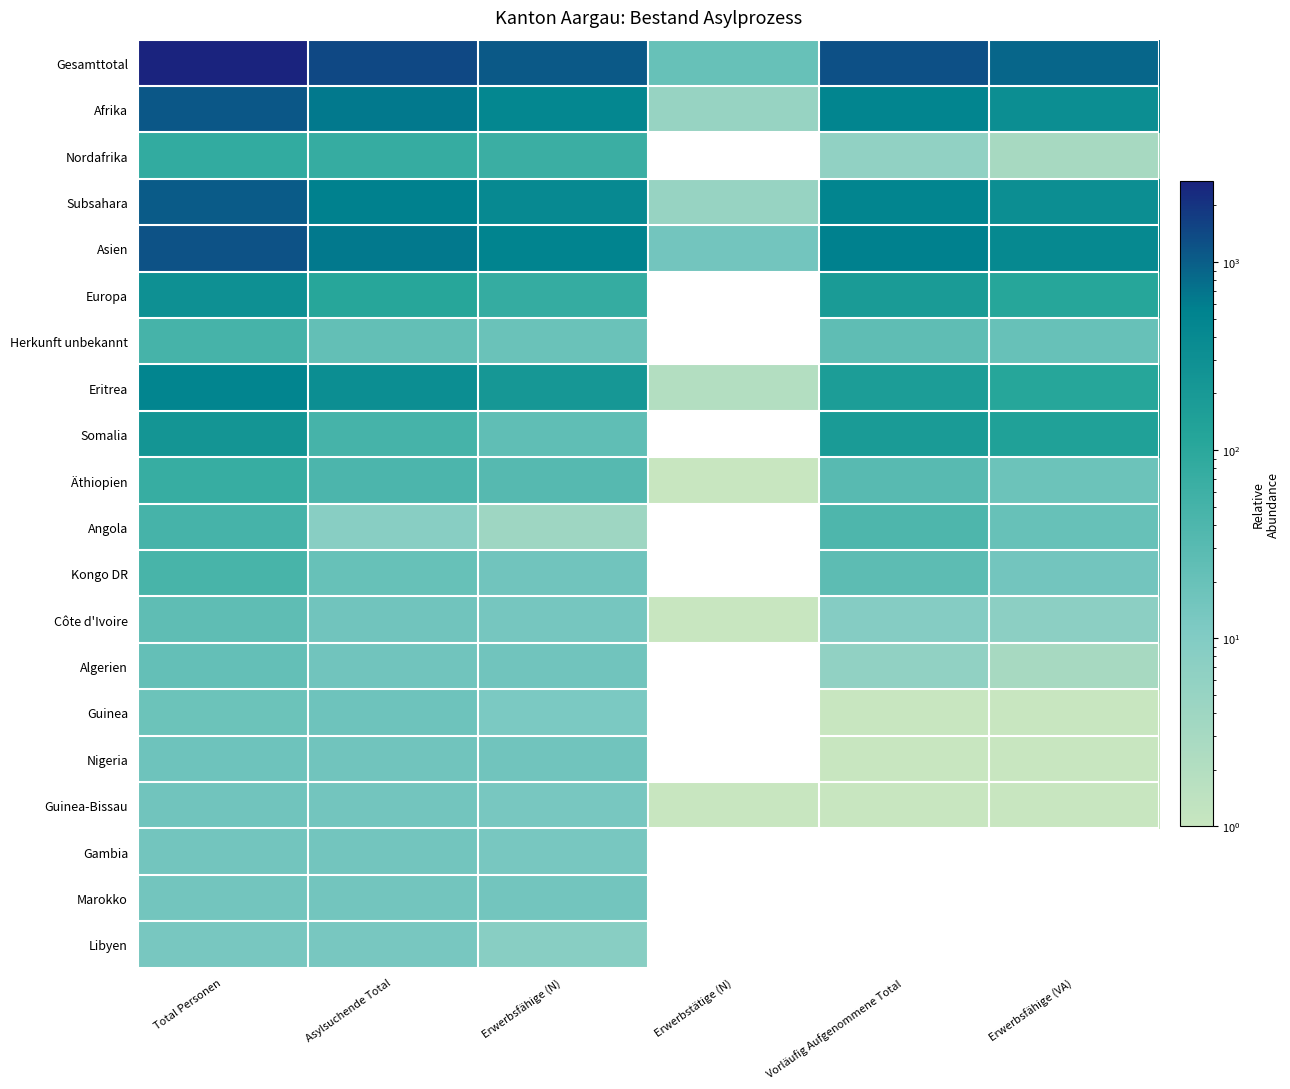

Count the Somalia values in the range 24 to 48.

2